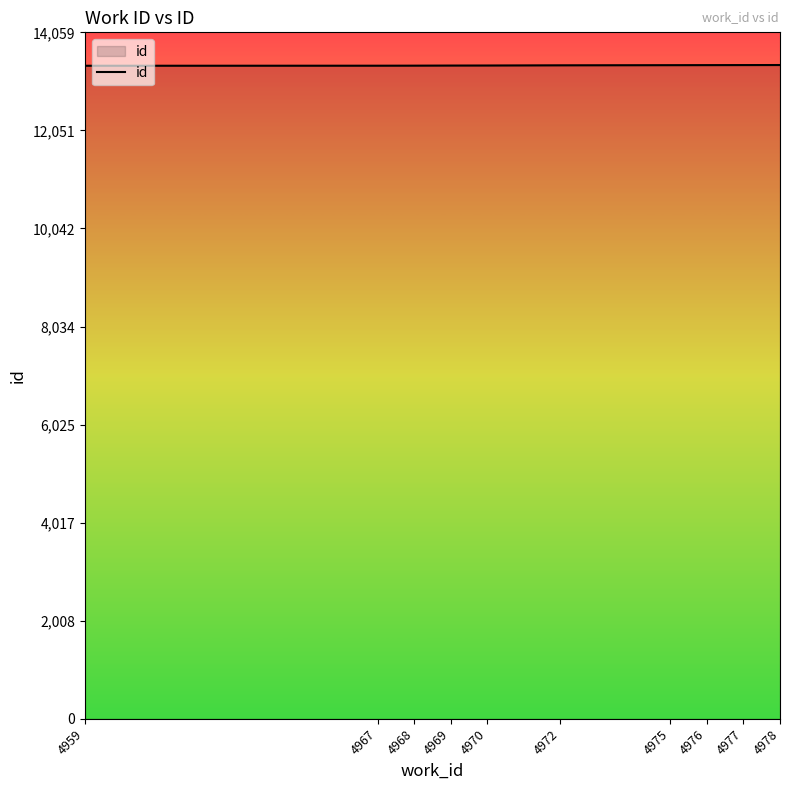

What is the minimum value shown in the chart?

13375